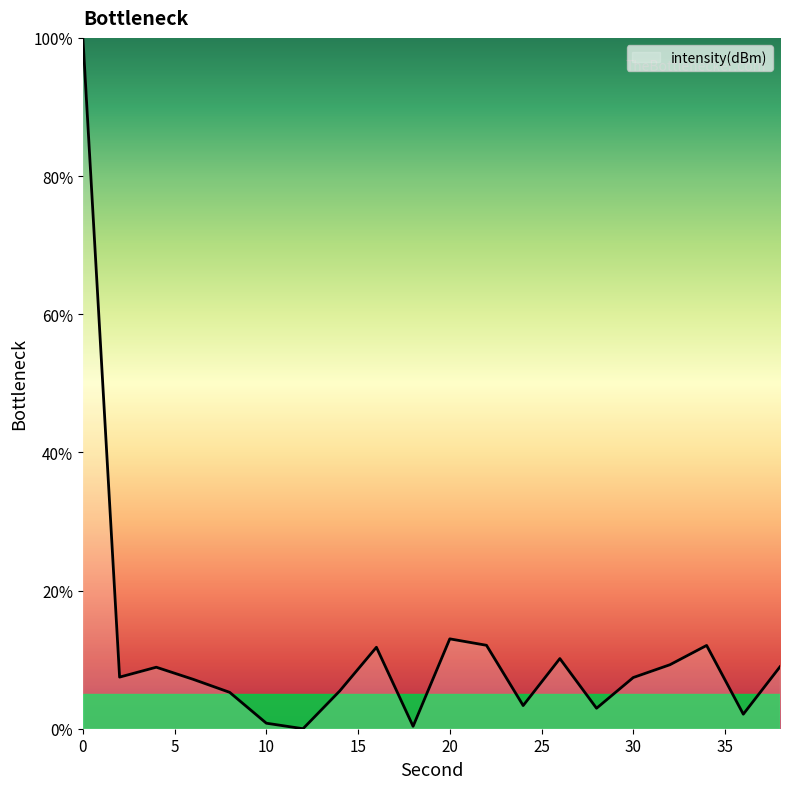

Count the number of categories in the chart.

20